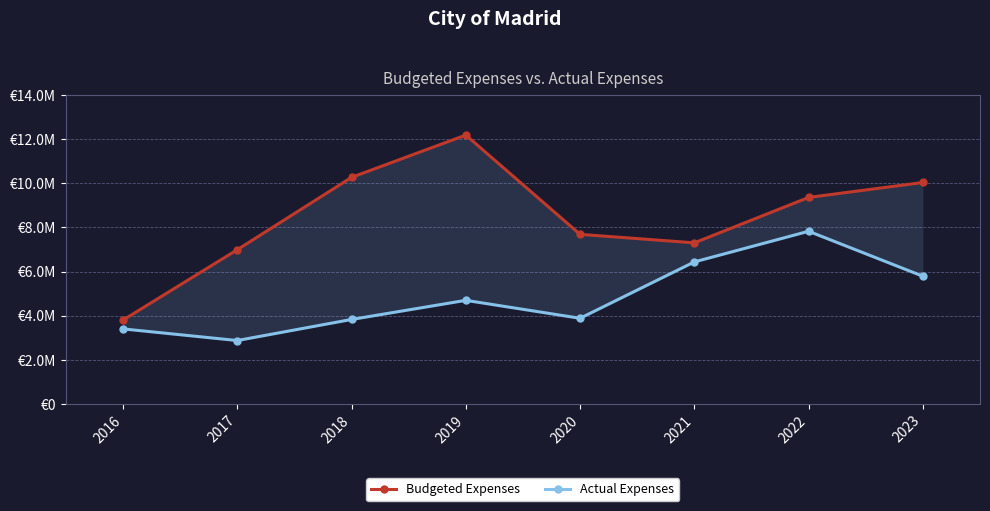

What is the spread (max minus min) of values at 2020?

3808433.9